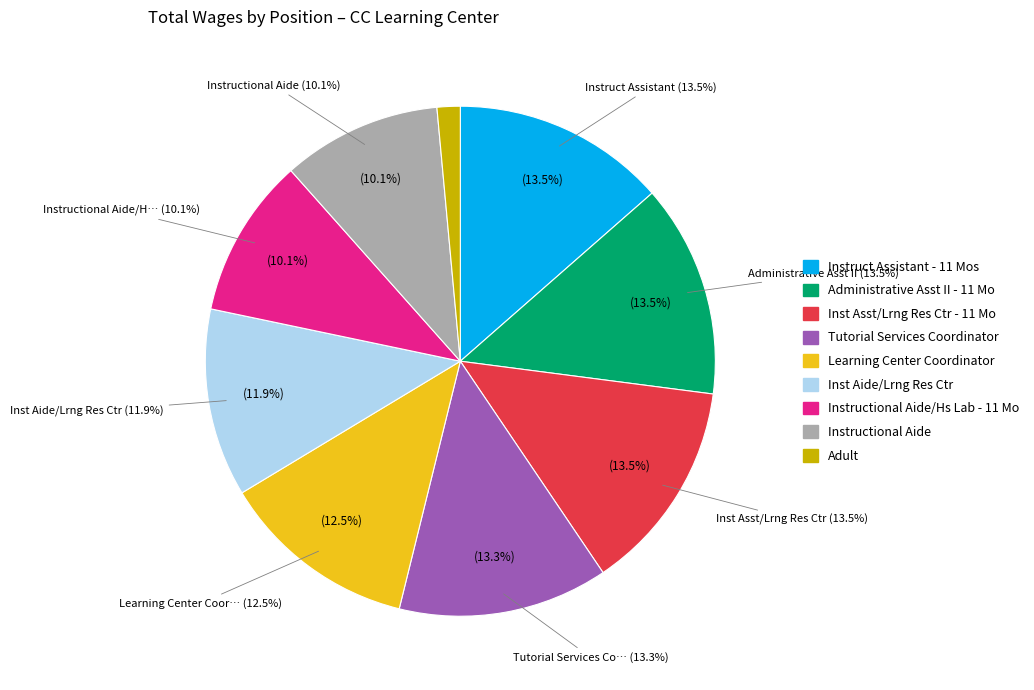

Which slice is the largest?

Instruct Assistant - 11 Mos